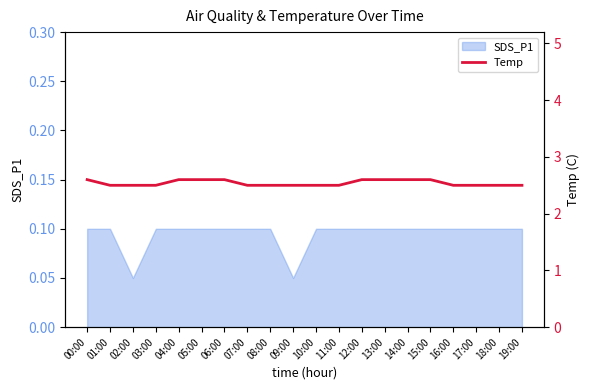

What is the difference between the maximum and minimum values?

0.1